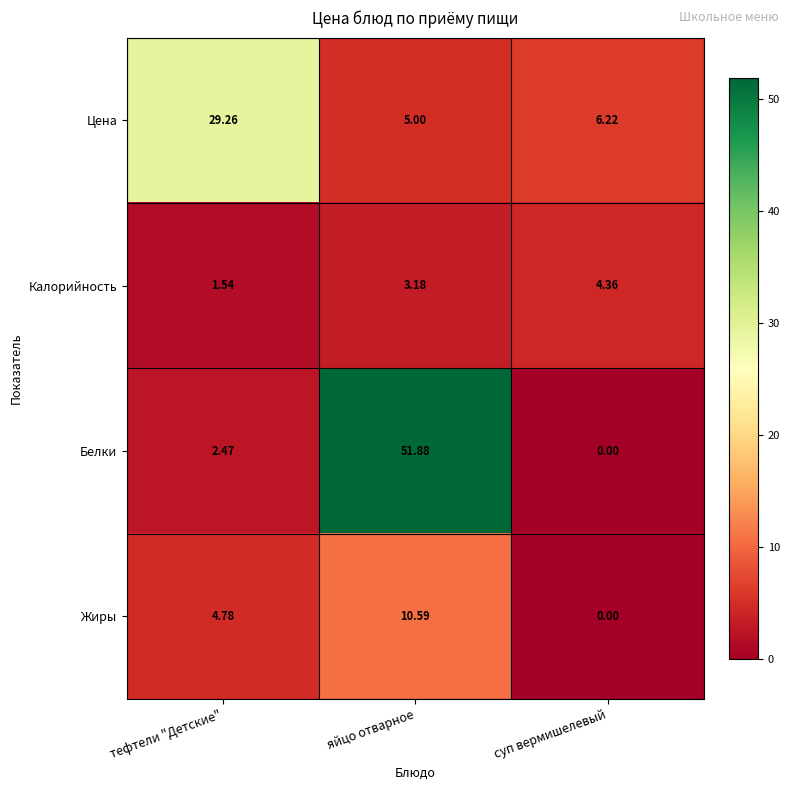

At which category does the chart reach its peak across all series?

яйцо отварное